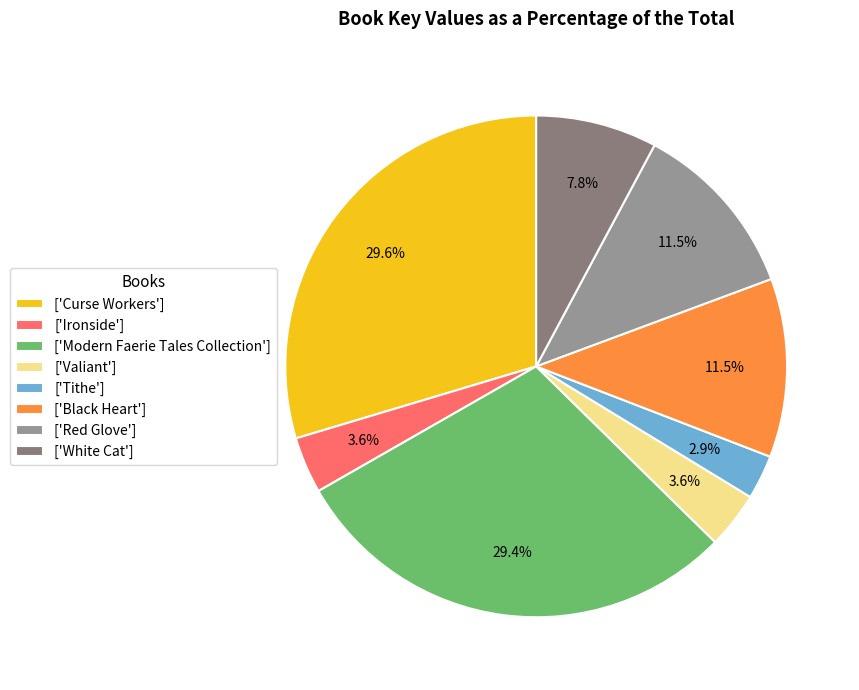

How many segments does this pie chart have?

8